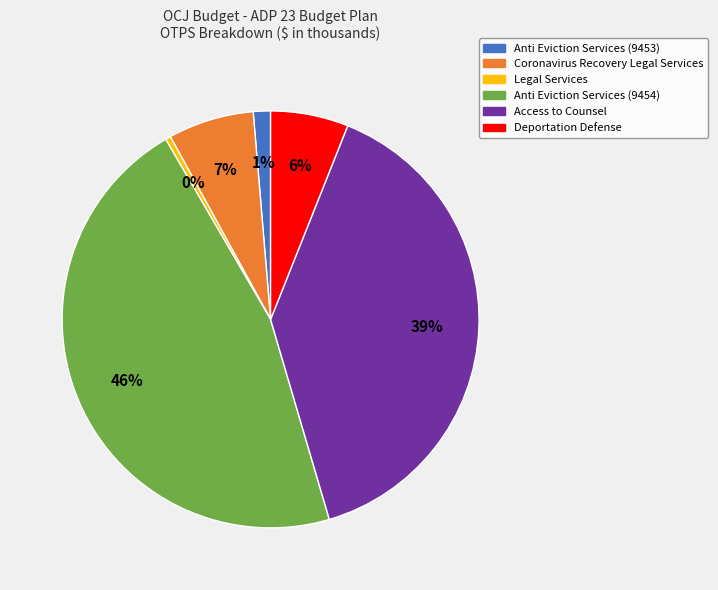

Which has a higher value, Coronavirus Recovery Legal Services or Access to Counsel?

Access to Counsel